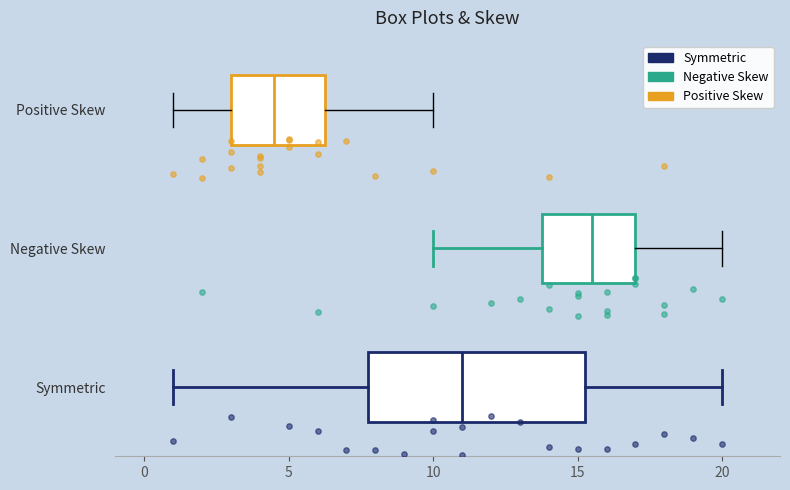

Comparing the boxes themselves (not the whiskers), which one is the widest?

Symmetric